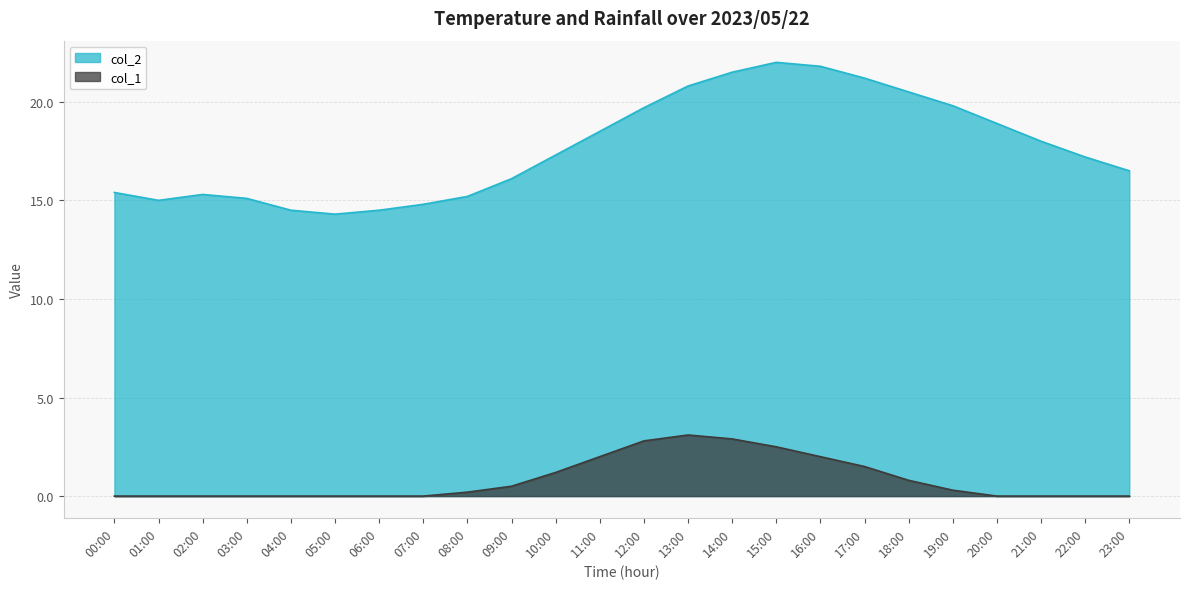

Where is the first local minimum for col_2?

01:00